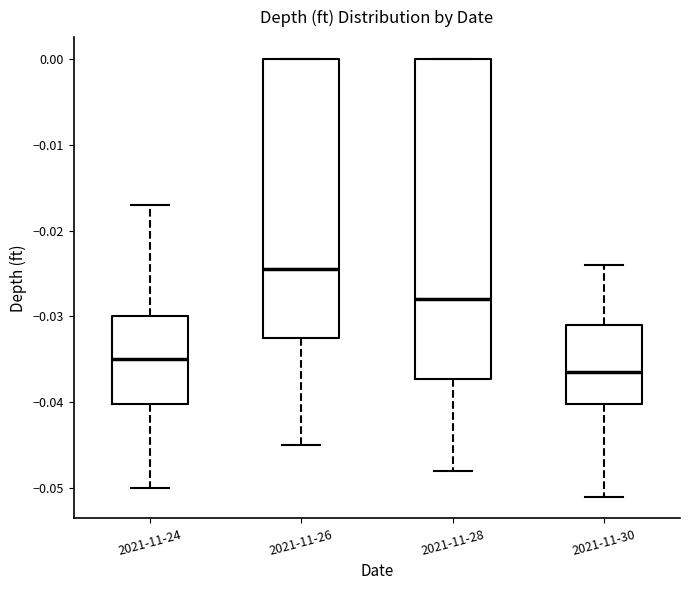

Where does the upper whisker of the box for 2021-11-30 end on the y-axis? The values are not printed on the chart, so give them approximately, as read against the axis.

-0.024